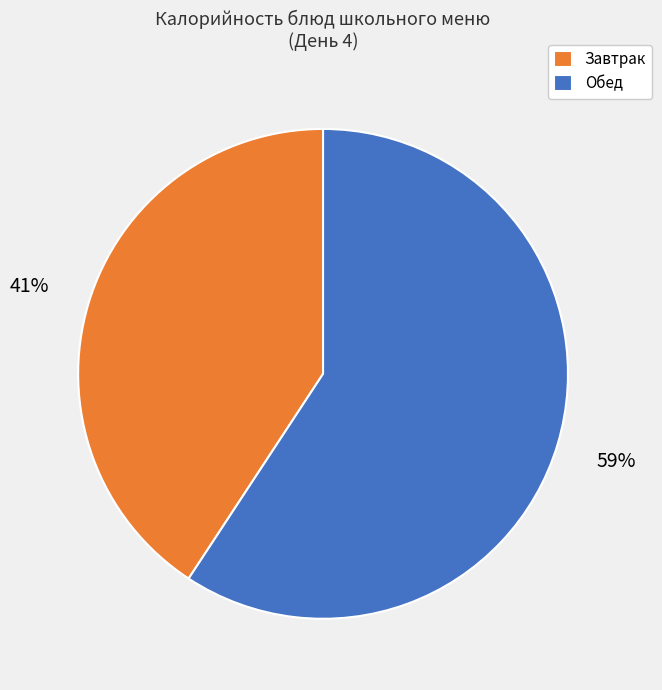

Combined, do Обед and Завтрак account for over 50%?

Yes